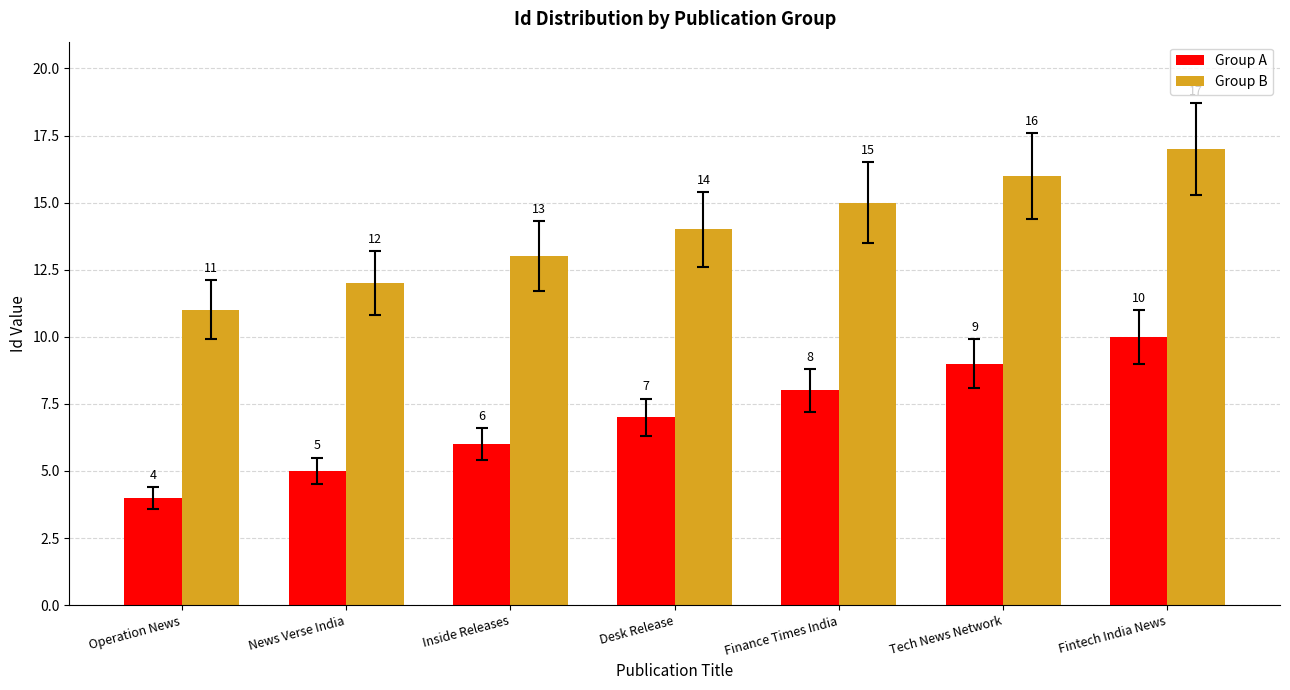

Reading right to left, list all the values displayed in this chart.

Group A: 10	9	8	7	6	5	4
Group B: 17	16	15	14	13	12	11